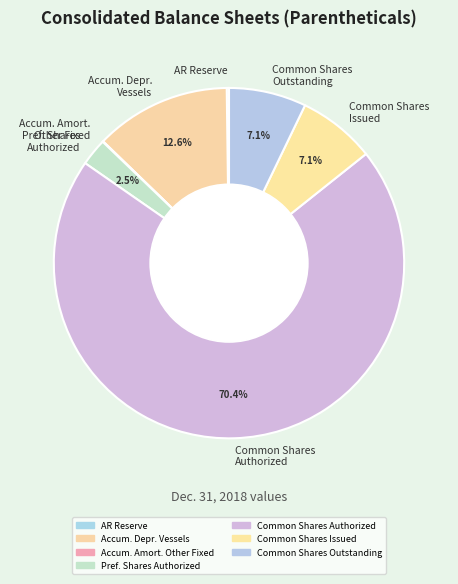

What is the majority slice?

Common Shares Authorized